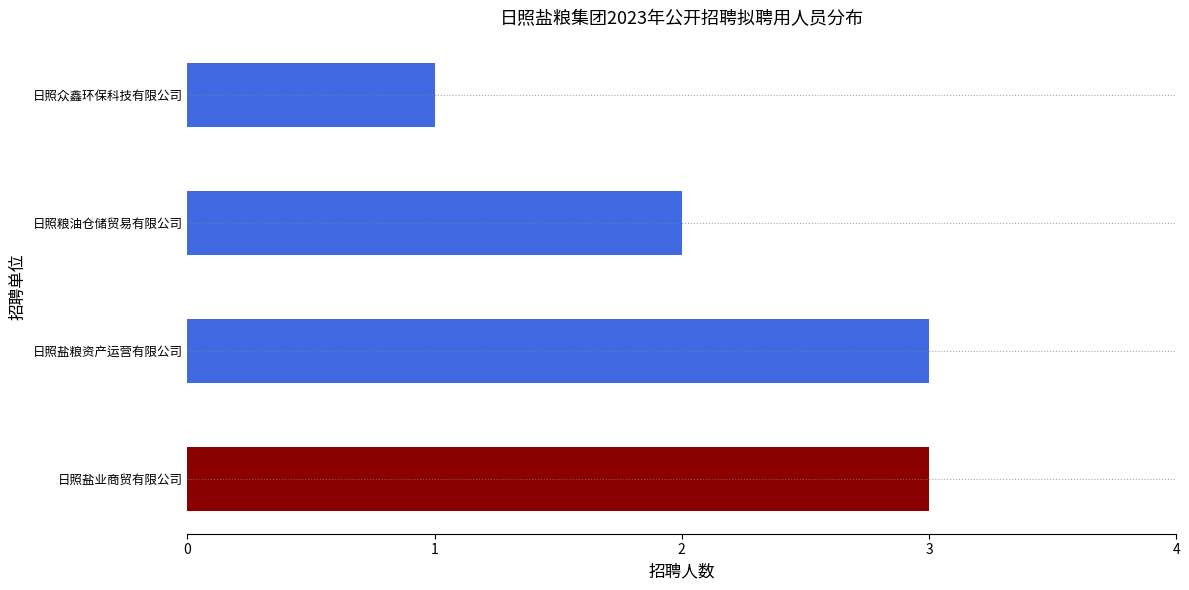

The value at 日照盐业商贸有限公司 is 4. True or false?

False